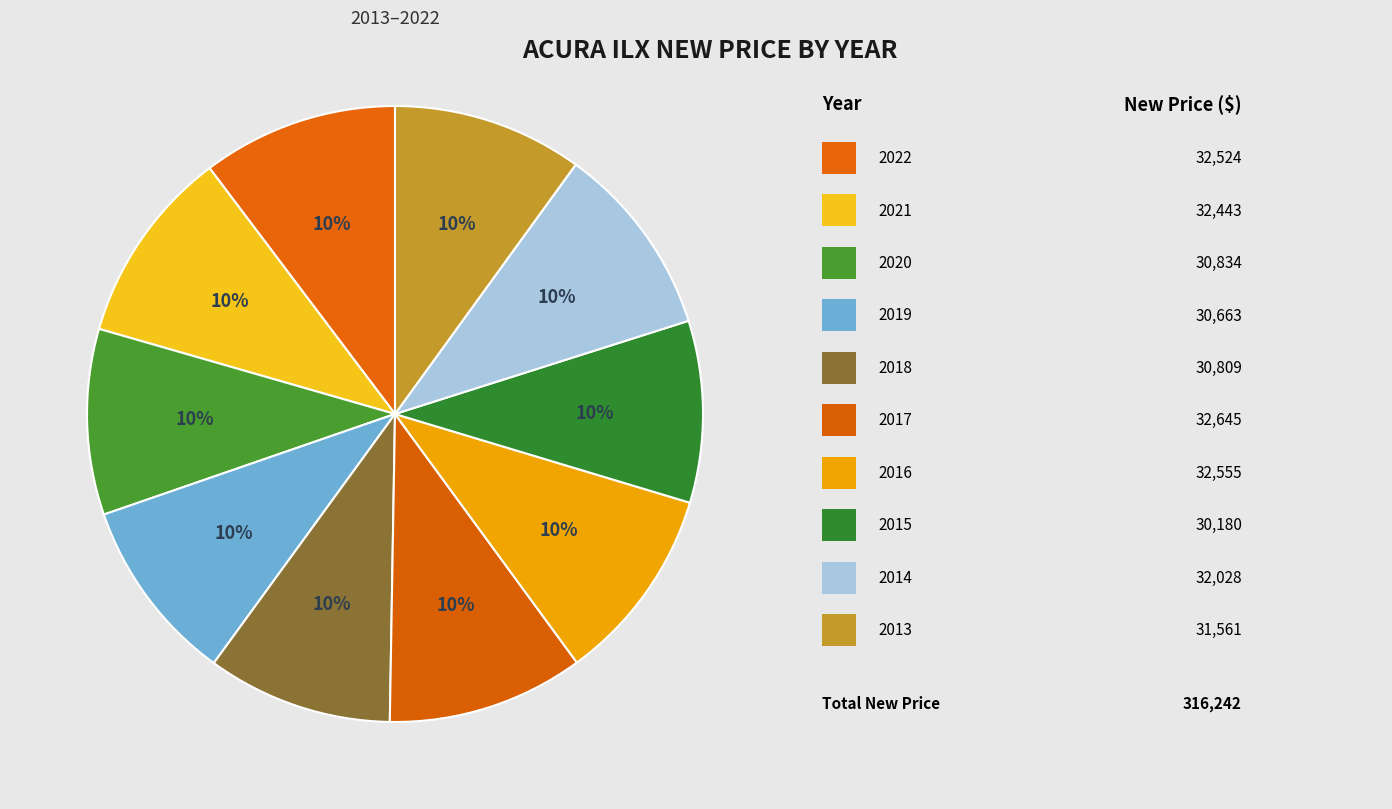

How many segments does this pie chart have?

10